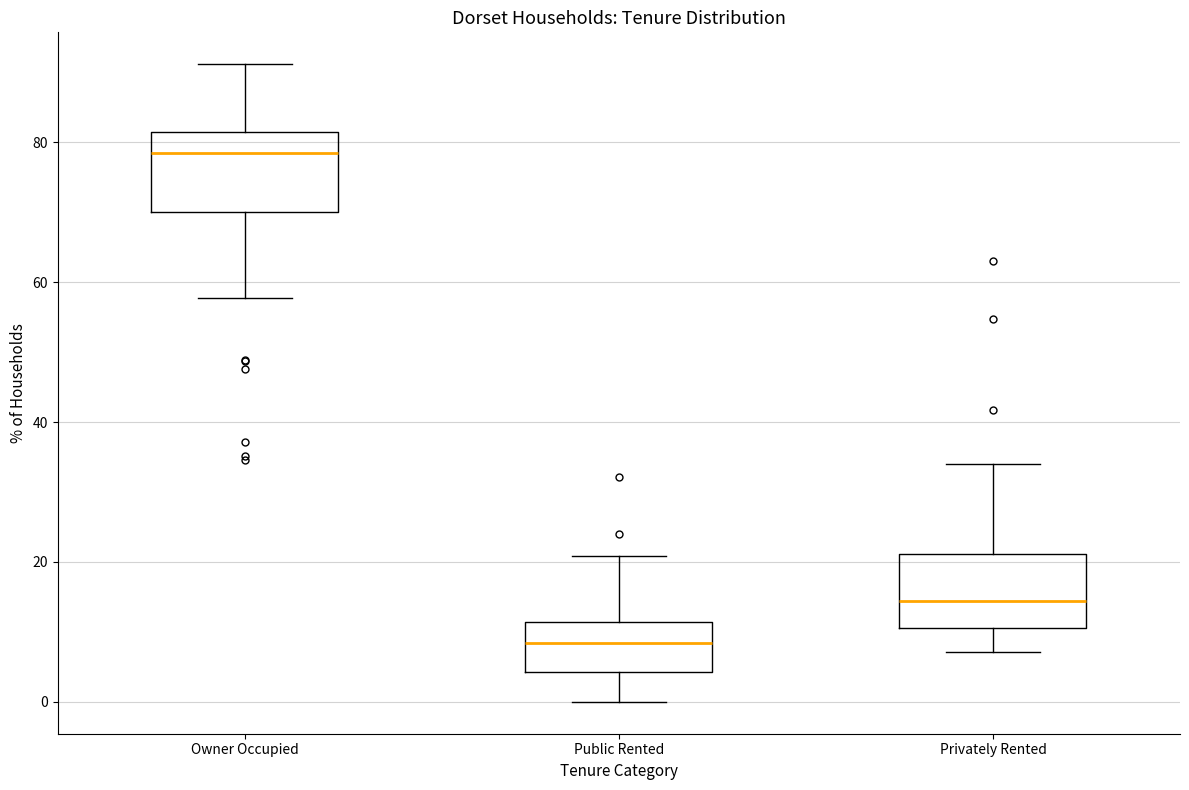

Where does the median line of the box for Owner Occupied sit on the y-axis? The values are not printed on the chart, so give them approximately, as read against the axis.

78